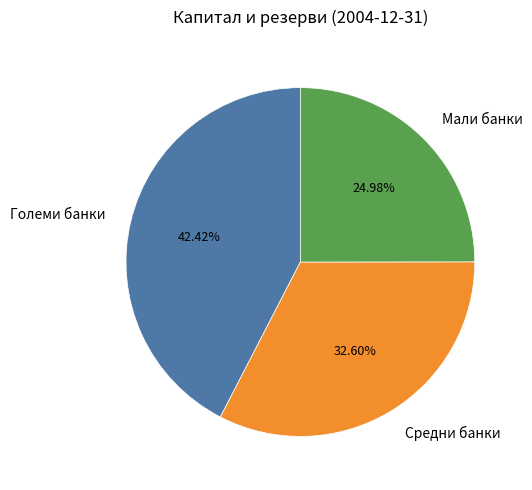

Is there a majority slice in this chart?

No